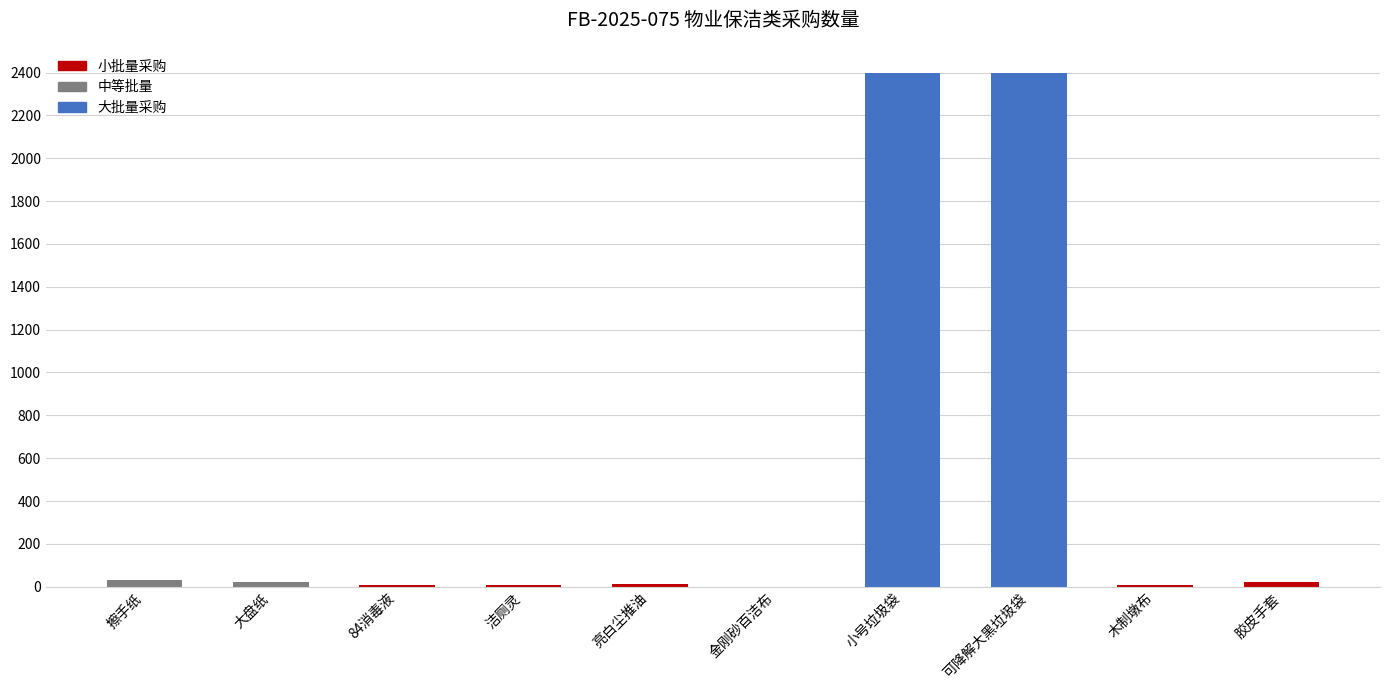

Are the bars grouped side by side (vs. stacked)?

No